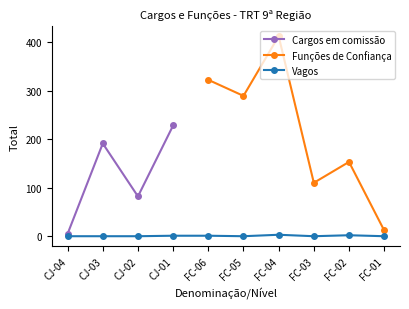

True or false: Cargos em comissão has more than 0 interior local peaks.

True